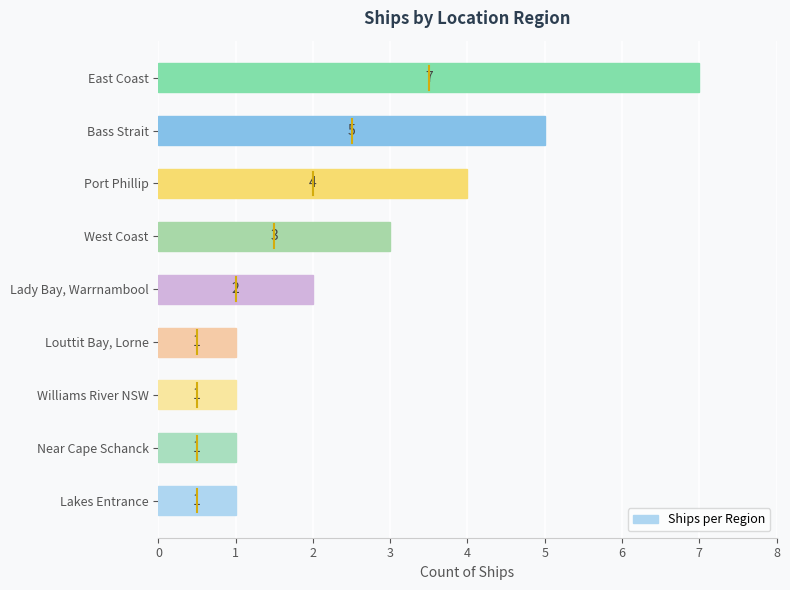

Does the chart contain stacked bars?

No